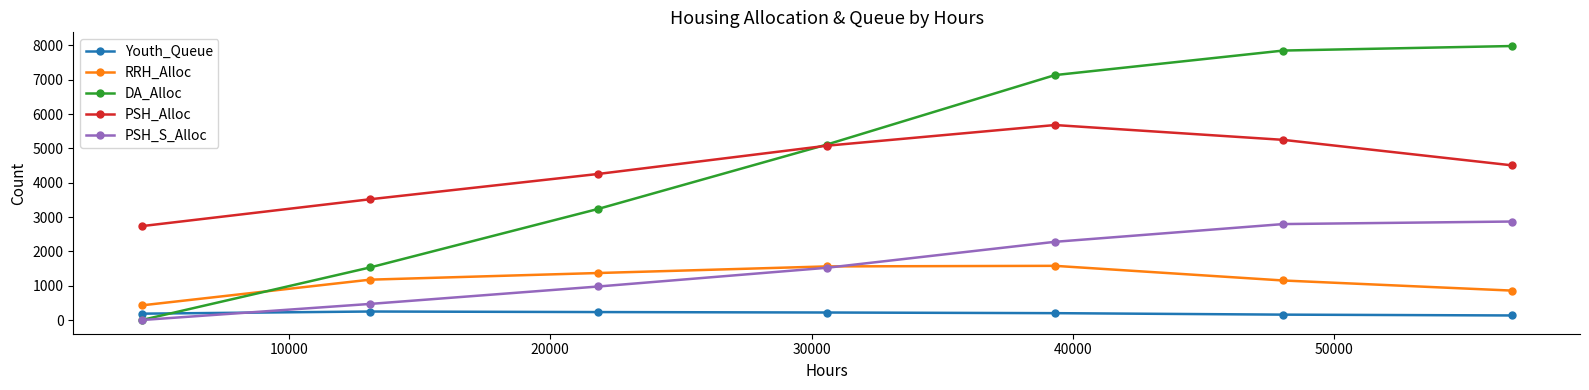

Which series has the widest spread of values?

DA_Alloc